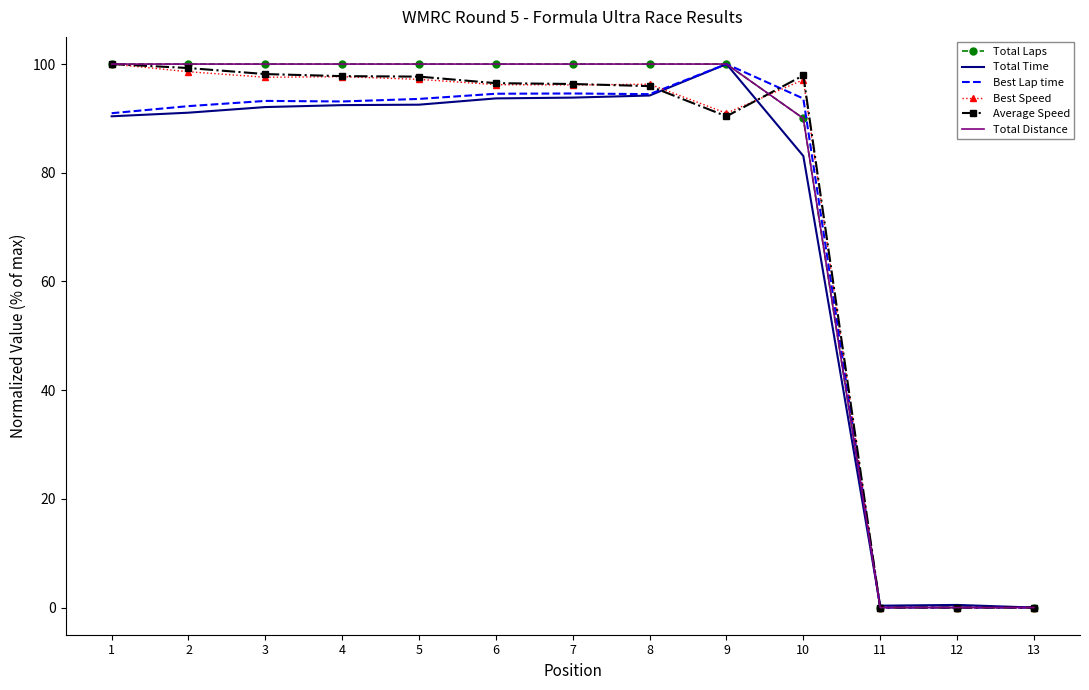

Which series has the largest total across all categories?

Total Laps